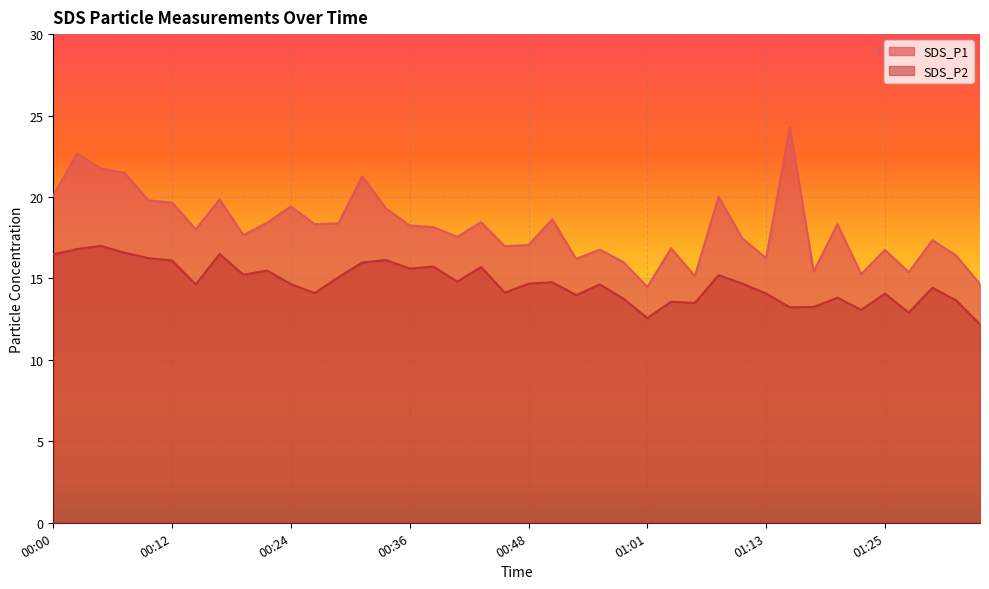

True or false: SDS_P2 has more than 0 points higher than both neighbors.

True